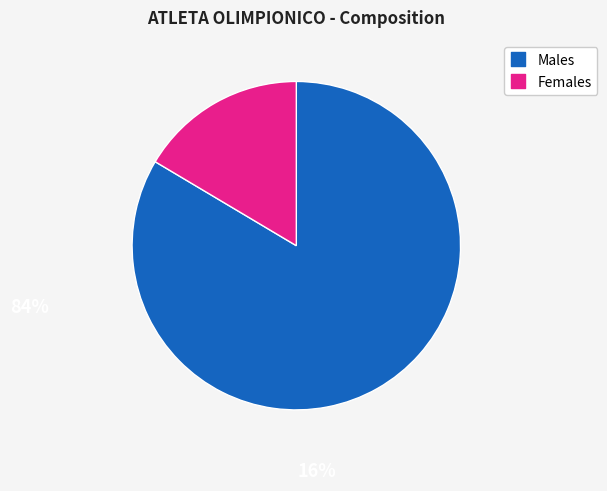

Is there any slice that represents more than half of the pie?

Yes